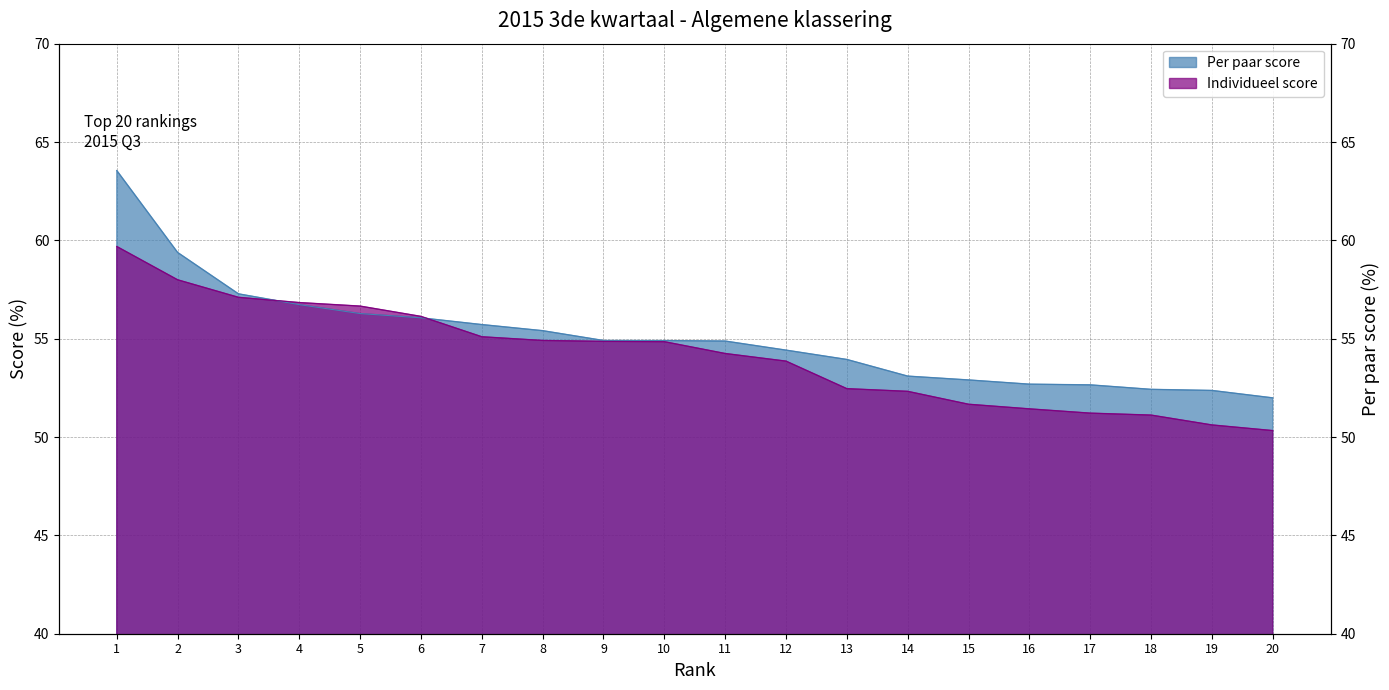

Reading left to right, extract all data points from this chart.

Per paar score: 63.5	59.4	57.3	56.7	56.3	56.1	55.7	55.4	54.9	54.9	54.9	54.4	53.9	53.1	52.9	52.7	52.7	52.4	52.4	52.0
Individueel score: 59.7	58.0	57.1	56.8	56.7	56.1	55.1	54.9	54.9	54.8	54.2	53.9	52.5	52.3	51.7	51.4	51.2	51.1	50.6	50.3